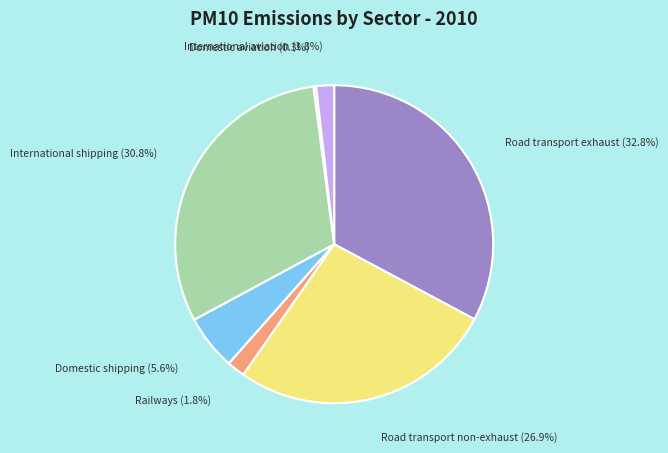

Does Road transport non-exhaust represent more than half of the total?

No